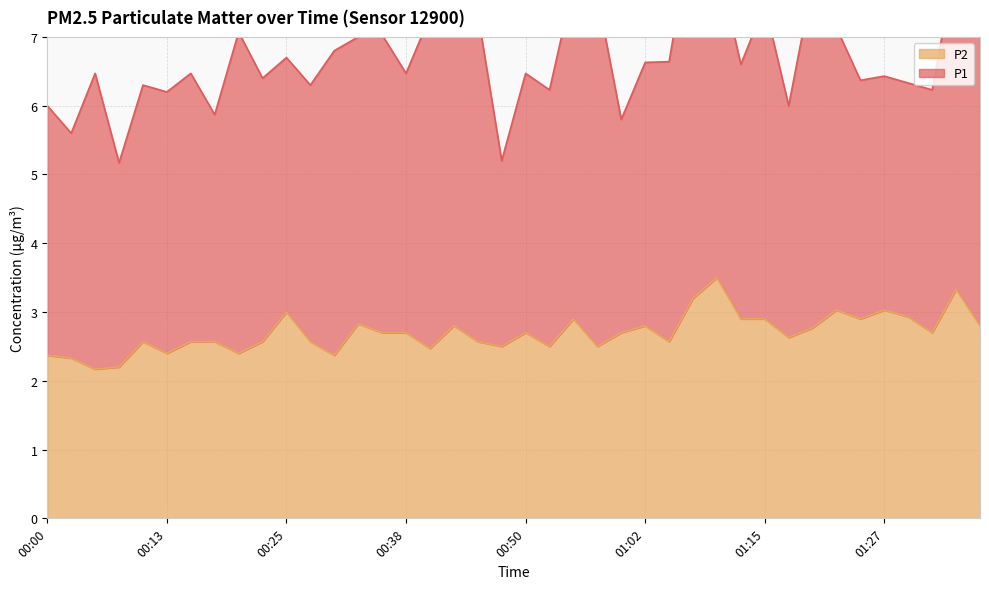

Read the value at 01:22.

3.0